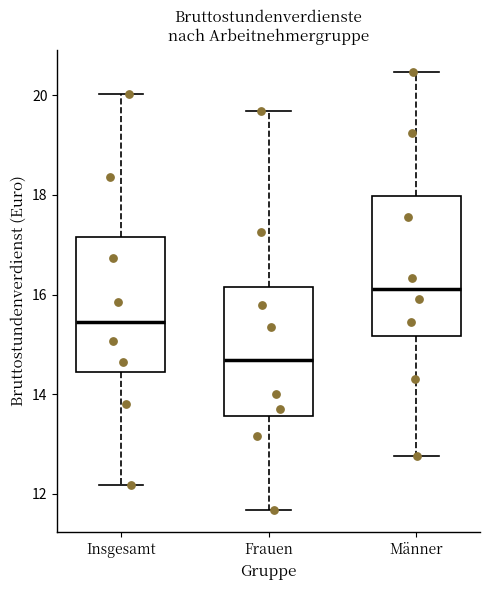

Reading left to right, read every box against the y-axis: the position of its median line, the range the box covers, and the ends of its whiskers. The values are not printed on the chart, so give them approximately, as read against the axis.

Insgesamt: median 15.4, box 14.4 to 17.2, whiskers 12.2 to 20.0
Frauen: median 14.6, box 13.6 to 16.2, whiskers 11.6 to 19.6
Männer: median 16.2, box 15.2 to 18.0, whiskers 12.8 to 20.4